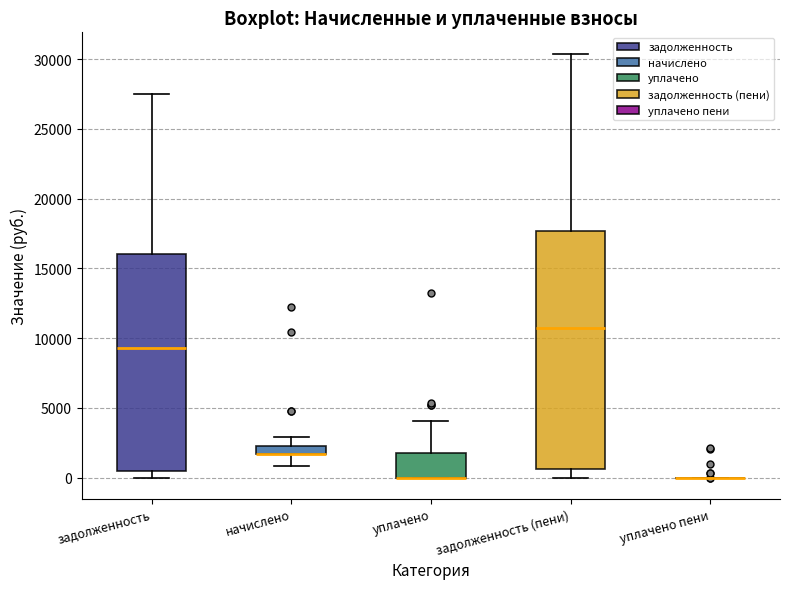

Where does the lower whisker of the box for начислено end on the y-axis? The values are not printed on the chart, so give them approximately, as read against the axis.

1000